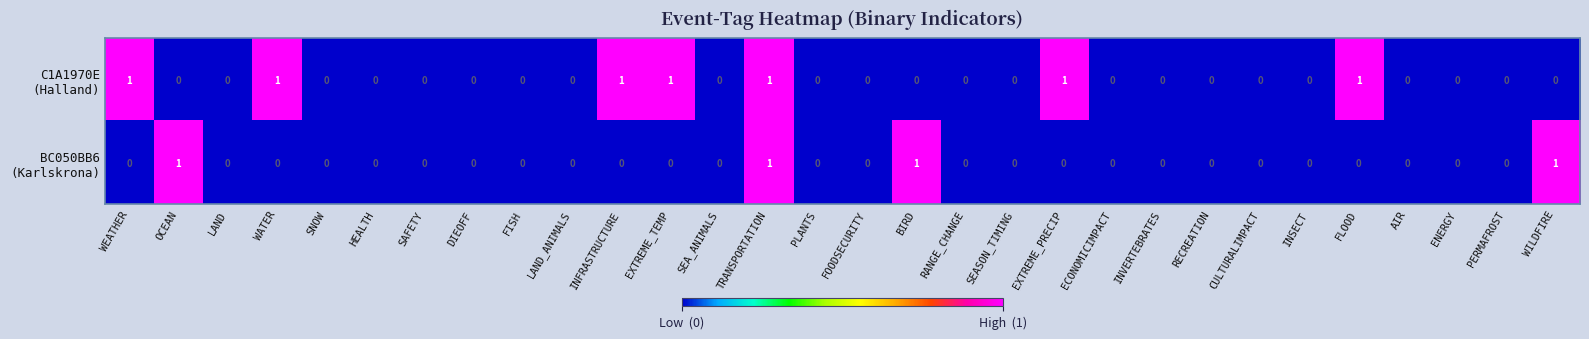

At which category is the sum across all series the highest?

TRANSPORTATION